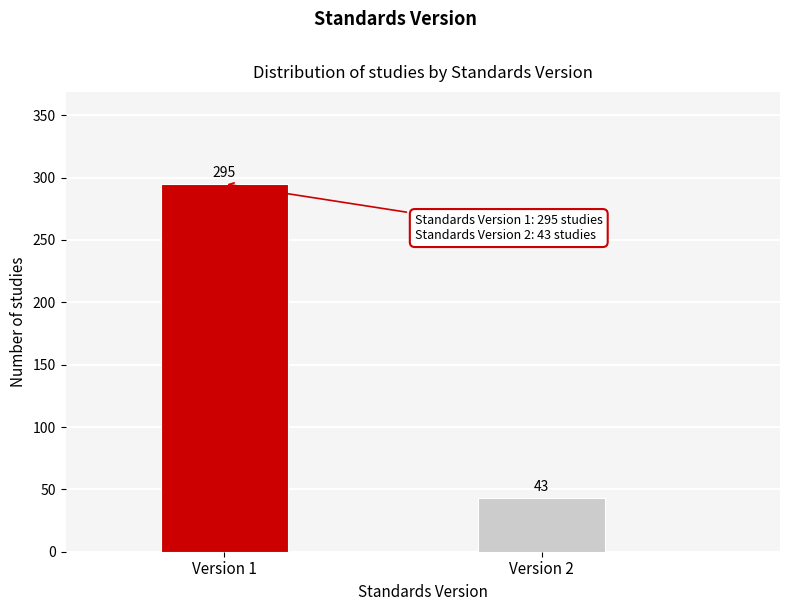

Reading right to left, transcribe all the data shown in this chart.

43	295